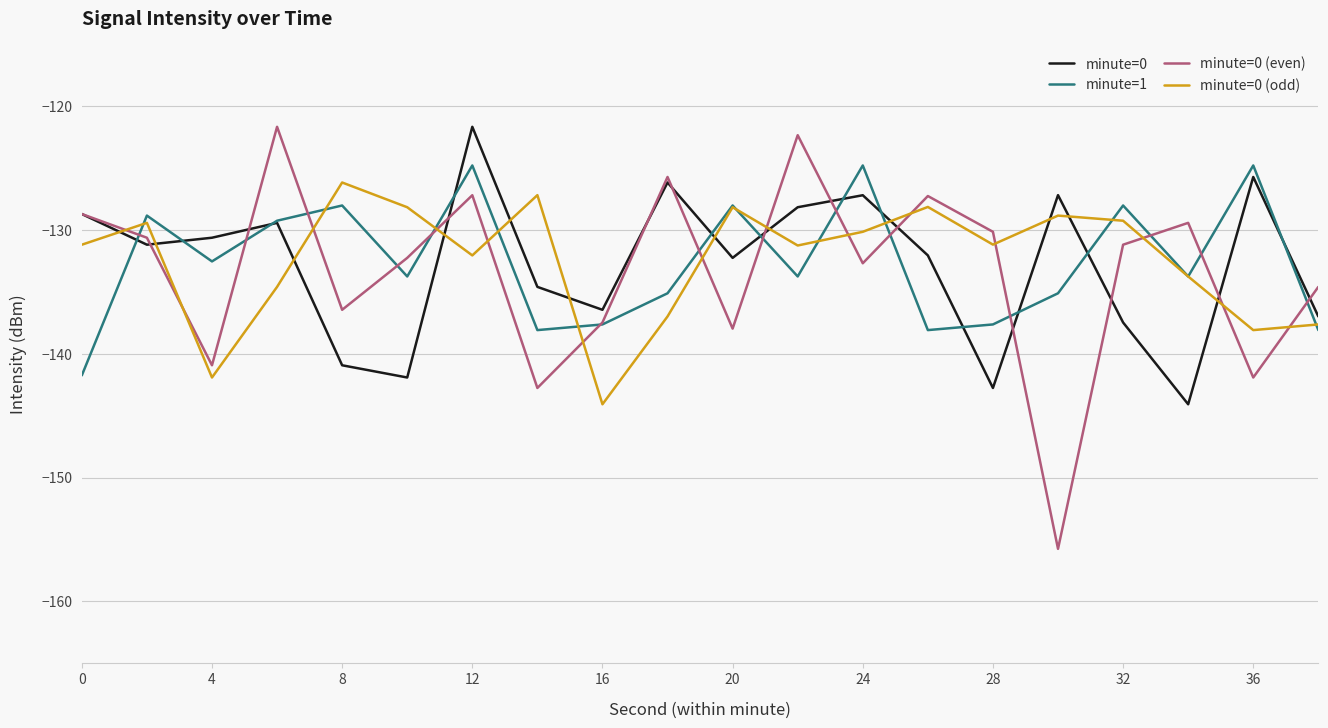

In minute=0 (odd), how many points are lower than both neighbors (excluding endpoints)?

6